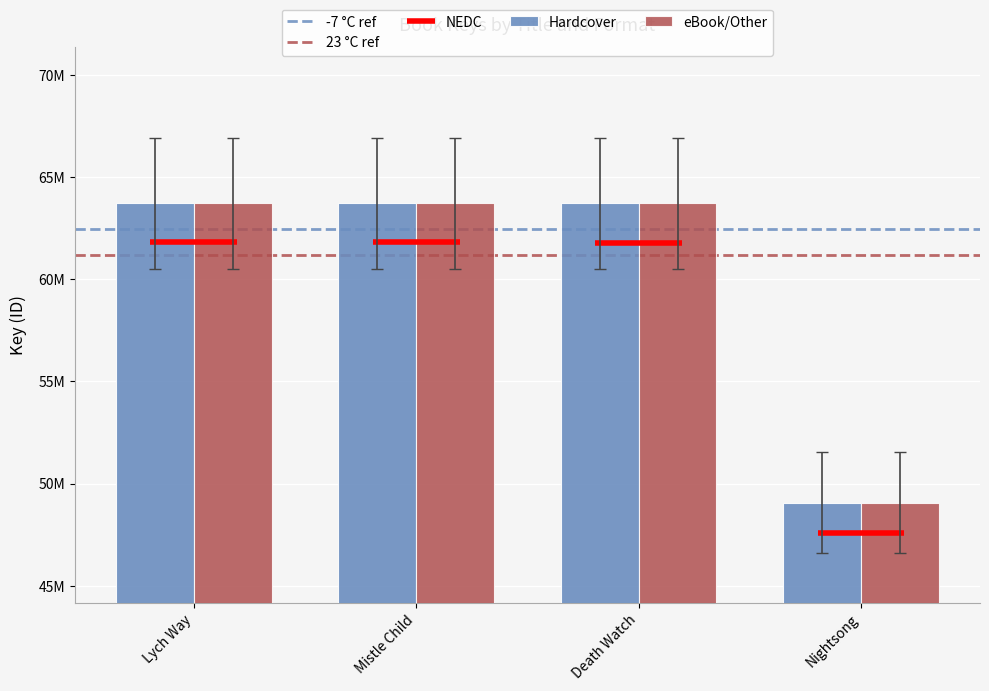

Rank the series by their maximum value, from lowest to highest.

Hardcover, eBook/Other